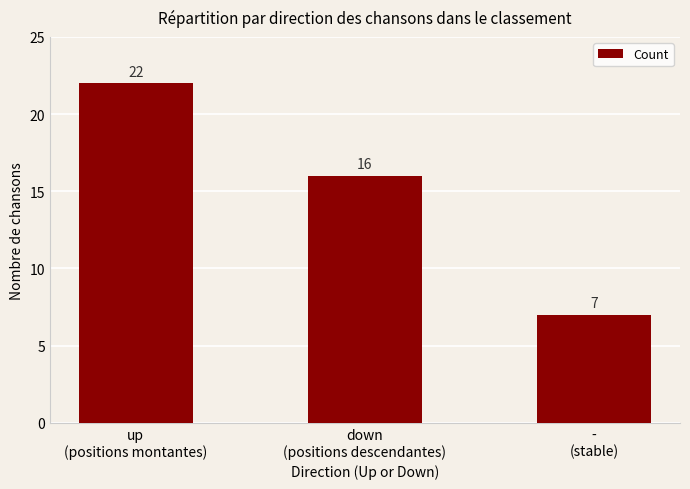

Rank the categories by value from lowest to highest.

-
(stable), down
(positions descendantes), up
(positions montantes)